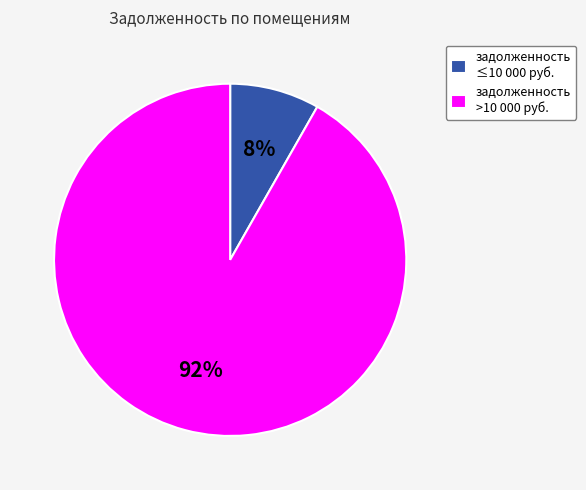

Does задолженность ≤10 000 руб. represent more than half of the total?

No